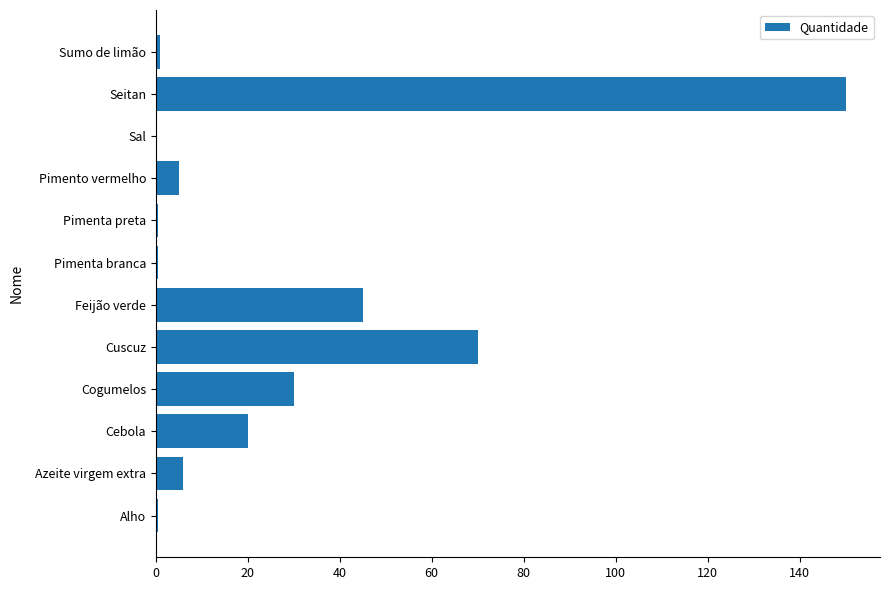

The value at Cogumelos is 30.0. True or false?

True